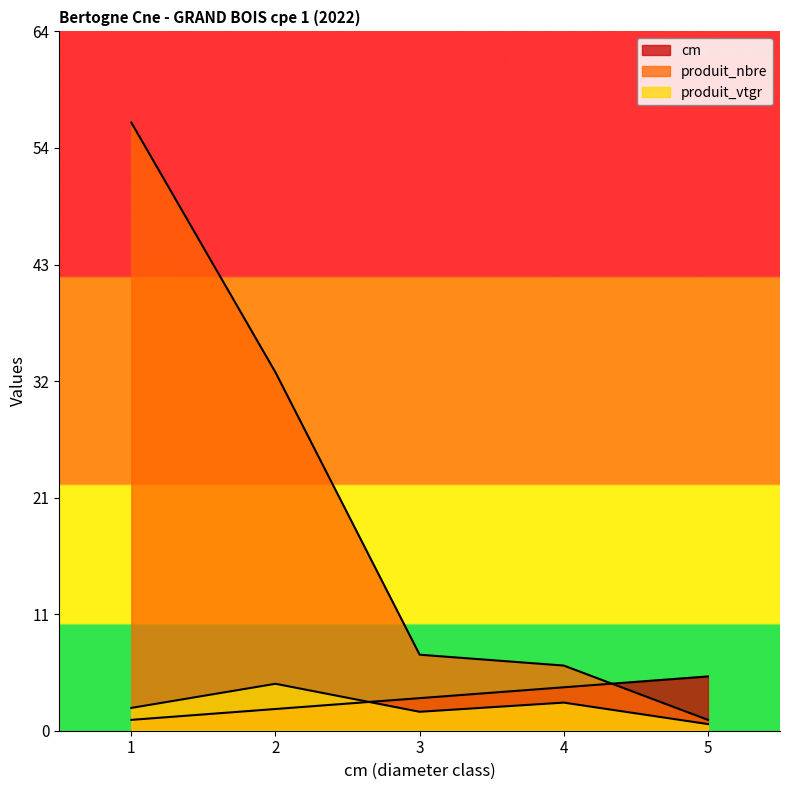

What is the sum of all cm values?

15.0